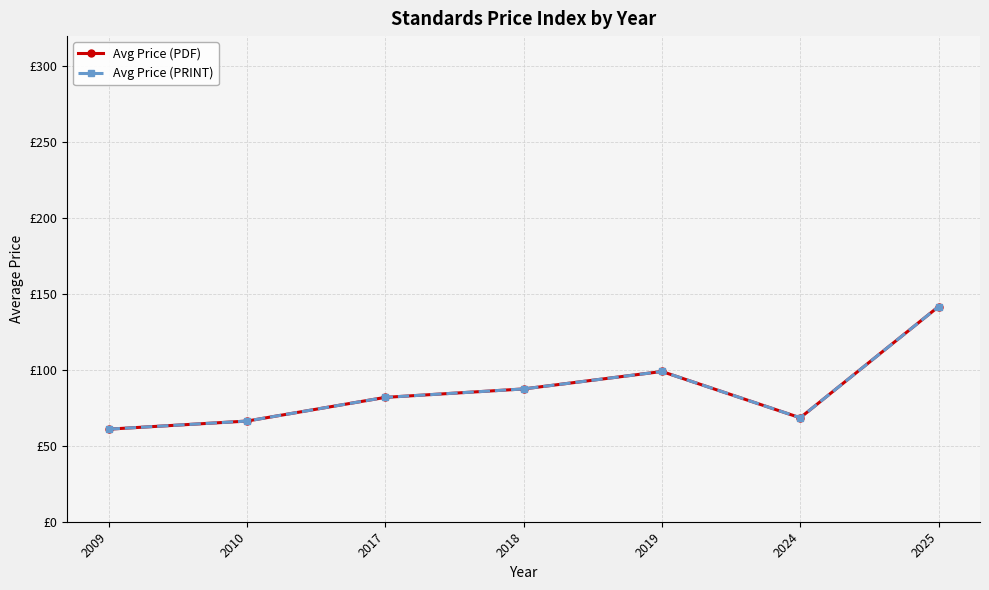

Reading left to right, transcribe all the data shown in this chart.

Avg Price (PDF): 2009=61.0	2010=66.3	2017=81.9	2018=87.5	2019=99.0	2024=68.5	2025=141.7
Avg Price (PRINT): 2009=61.0	2010=66.3	2017=81.9	2018=87.5	2019=99.0	2024=68.5	2025=141.7